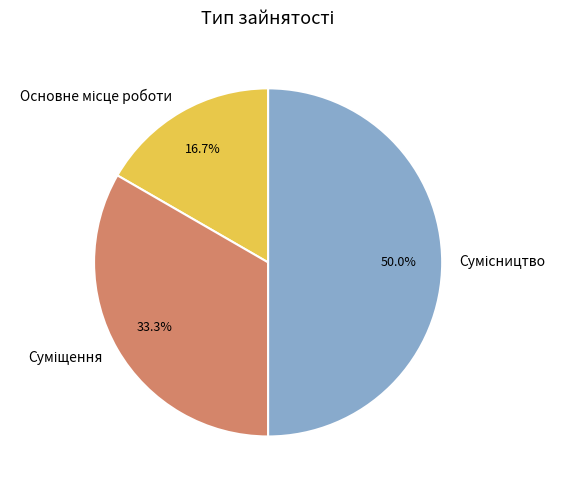

To the nearest percent, what portion does Основне місце роботи represent?

17%